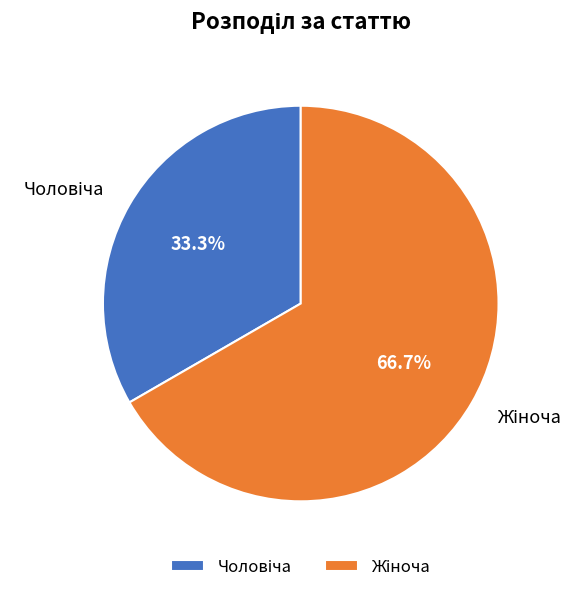

Does any single category account for the majority?

Yes